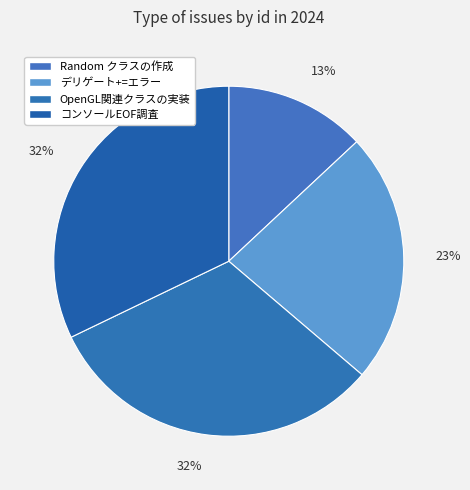

Count the number of slices in the pie.

4